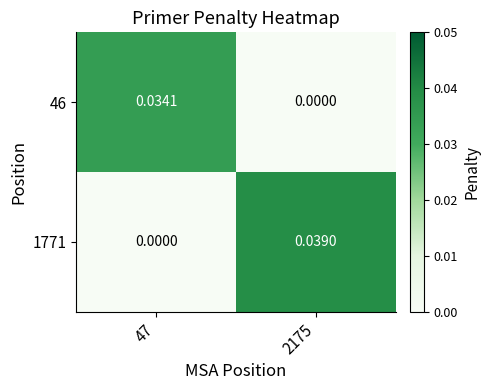

Is the value of 46 at 47 greater than the value of 1771 at 2175?

No